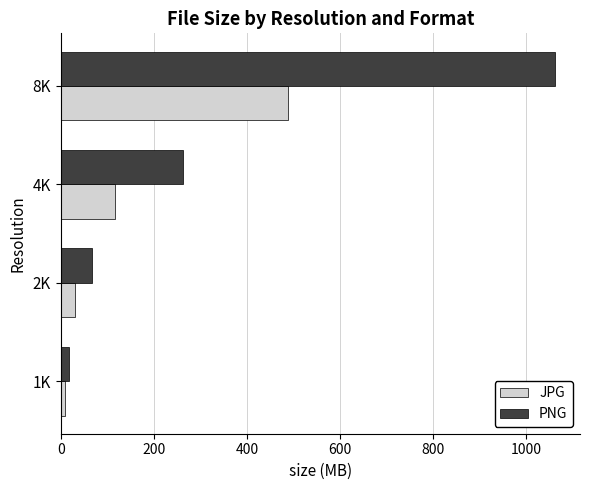

What is the difference between the second highest and second lowest values in the PNG series?

196.6